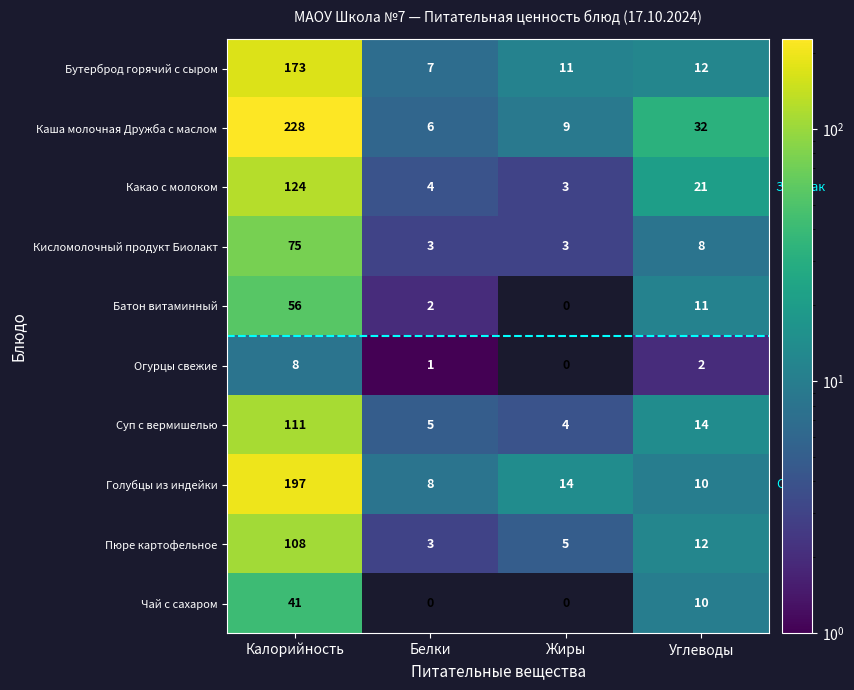

Where does the Кисломолочный продукт Биолакт series first go above 8?

Калорийность